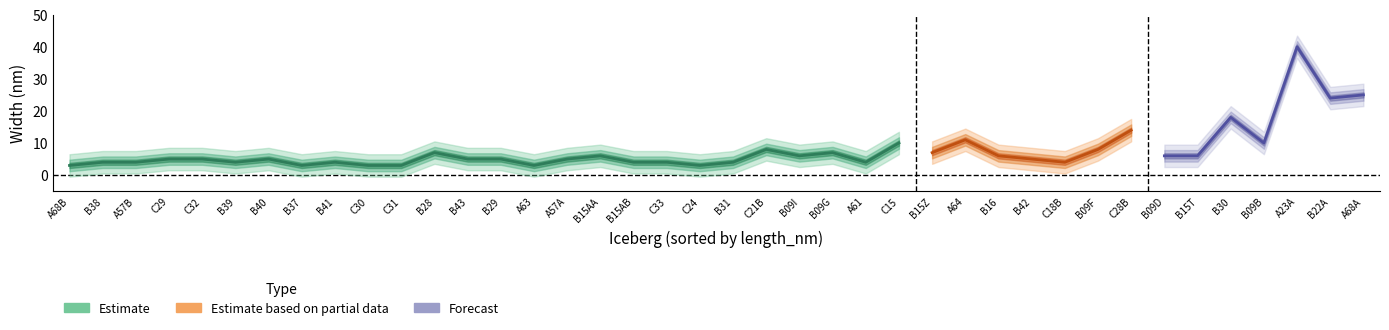

Is this an area chart (filled region under the line)?

No